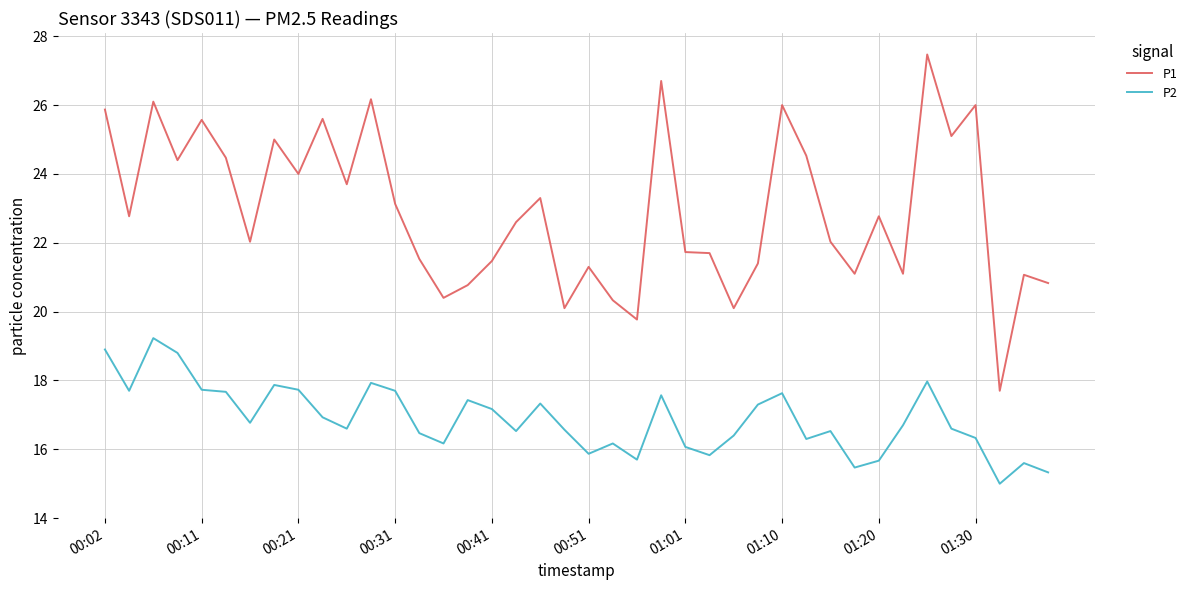

List the series in order of their peak value, highest first.

P1, P2